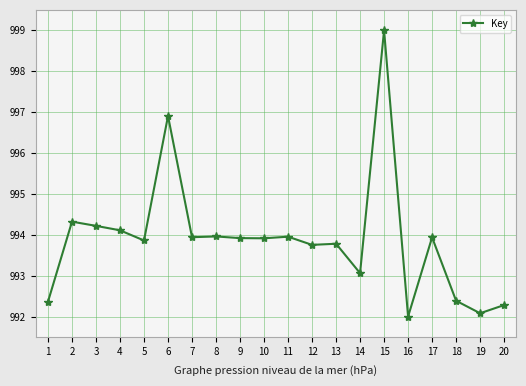

At which category does the data reach its first local valley?

5